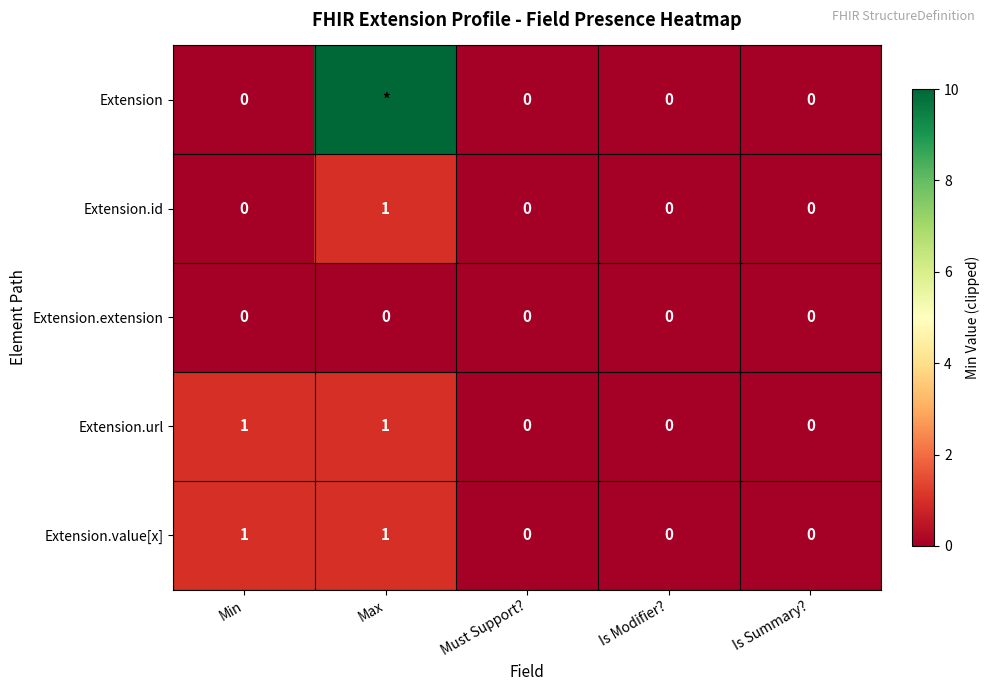

What is the difference between the maximum and minimum values in the Extension.value[x] series?

1